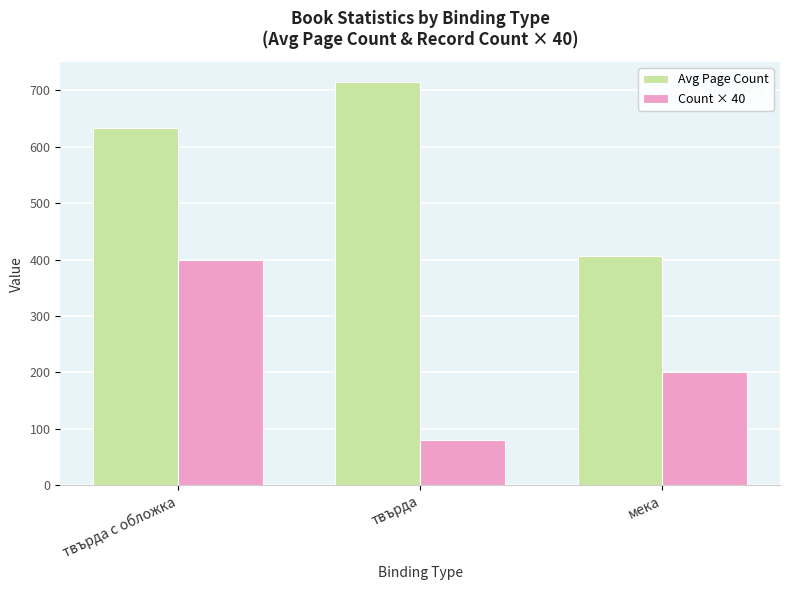

Is the value of Count × 40 at мека greater than the value of Avg Page Count at мека?

No